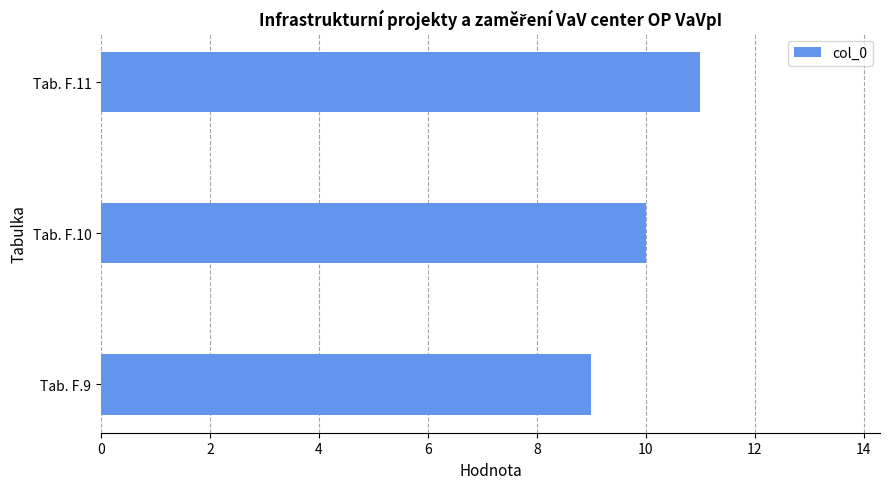

What is the difference between the maximum and second lowest values?

1